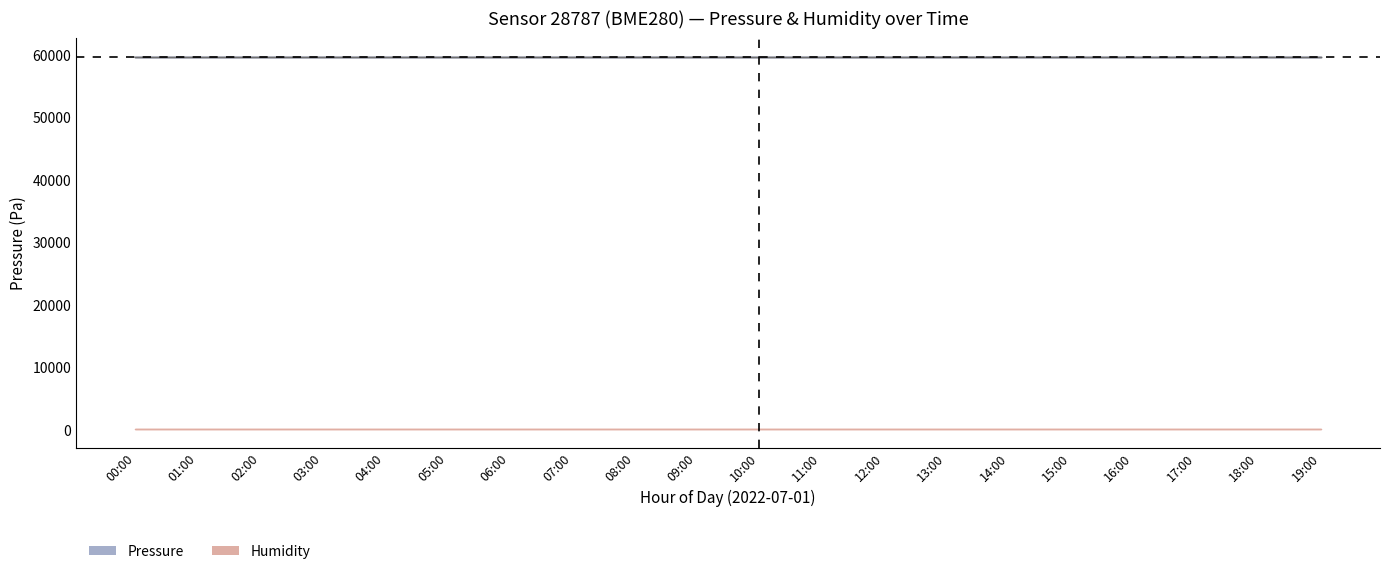

Reading left to right, list all the values displayed in this chart.

Pressure upper bound: 00:00=59666.8	01:00=59666.8	02:00=59666.8	03:00=59666.8	04:00=59666.8	05:00=59666.8	06:00=59666.8	07:00=59666.8	08:00=59666.8	09:00=59666.8	10:00=59666.8	11:00=59666.8	12:00=59666.8	13:00=59666.8	14:00=59666.8	15:00=59666.8	16:00=59666.8	17:00=59666.8	18:00=59666.8	19:00=59666.8
Pressure lower bound: 00:00=59664.8	01:00=59664.8	02:00=59664.8	03:00=59664.8	04:00=59664.8	05:00=59664.8	06:00=59664.8	07:00=59664.8	08:00=59664.8	09:00=59664.8	10:00=59664.8	11:00=59664.8	12:00=59664.8	13:00=59664.8	14:00=59664.8	15:00=59664.8	16:00=59664.8	17:00=59664.8	18:00=59664.8	19:00=59664.8